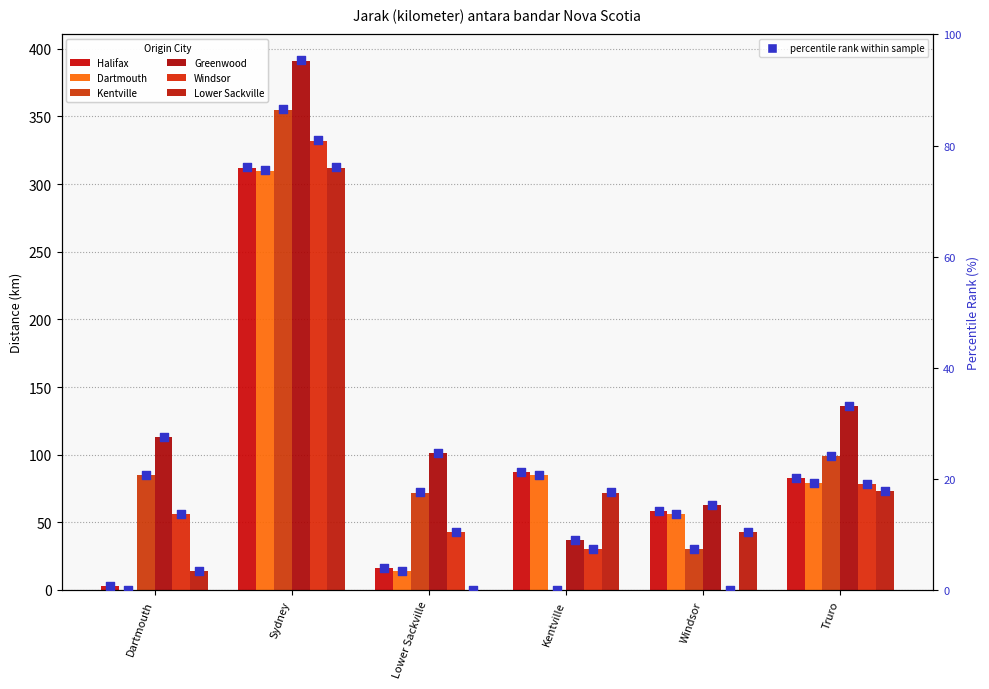

Which series reaches the minimum Y coordinate?

Dartmouth